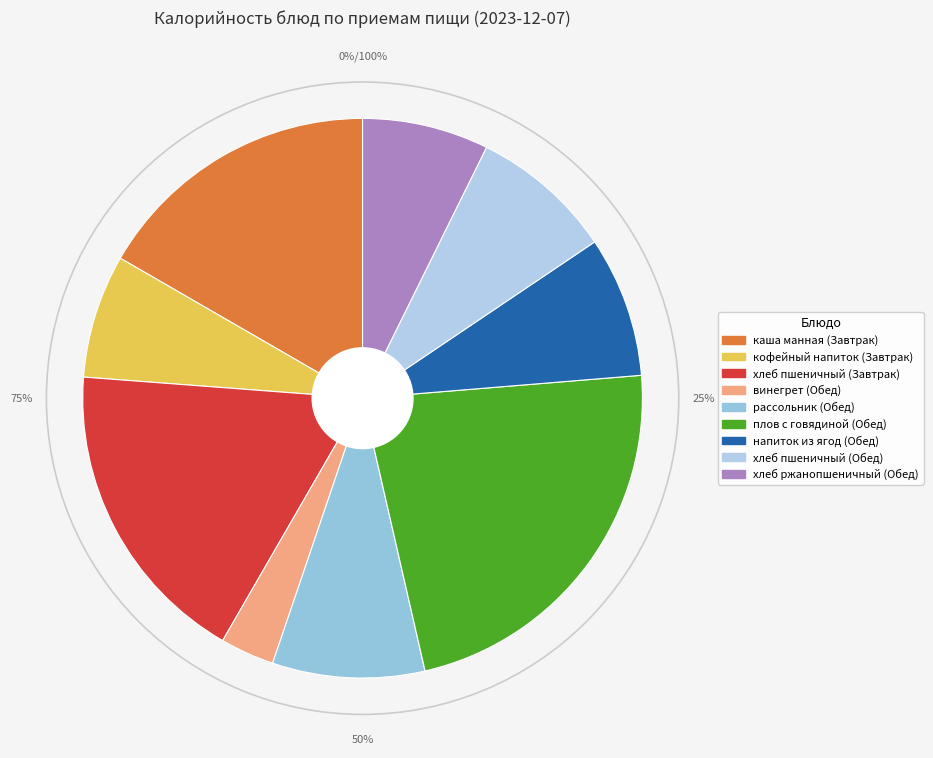

Is the sum of хлеб пшеничный (Завтрак) and напиток из ягод (Обед) greater than half?

No